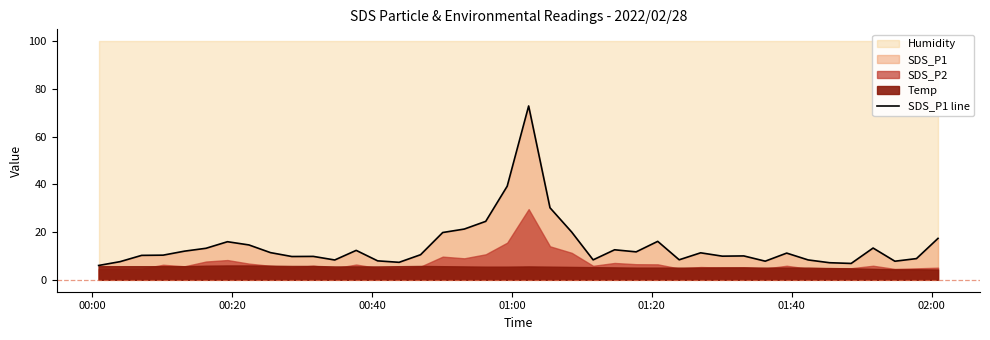

Reading right to left, what are all the values shown in this chart?

17.4	8.9	7.8	13.3	6.8	7.2	8.3	11.2	7.8	10.0	9.9	11.3	8.4	16.1	11.7	12.6	8.3	20.0	30.2	72.8	39.2	24.5	21.2	19.8	10.5	7.3	7.9	12.3	8.3	9.8	9.8	11.4	14.6	15.9	13.2	12.0	10.3	10.2	7.6	6.0